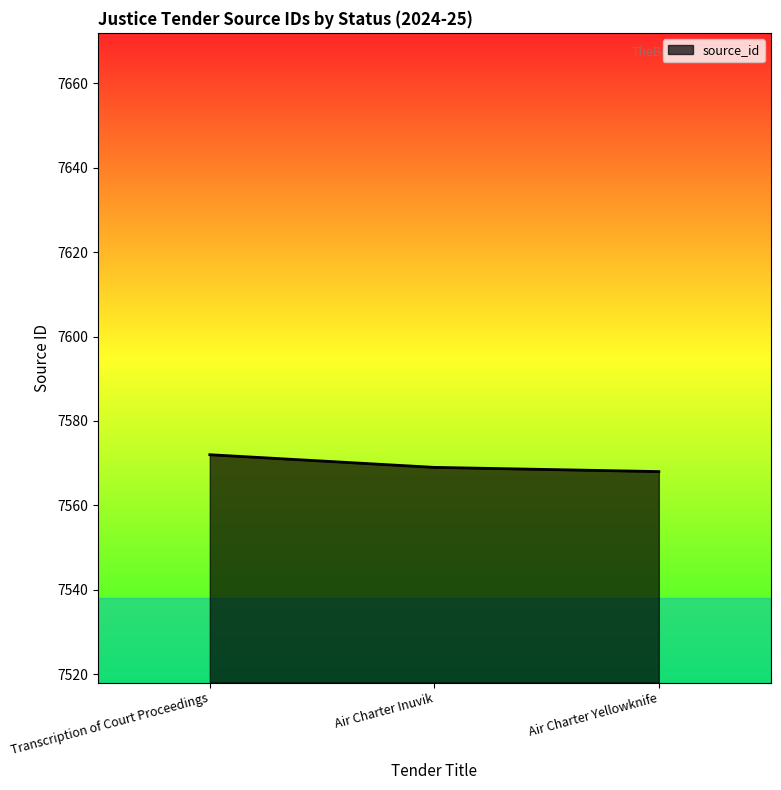

Read the value at Transcription of Court Proceedings.

7572